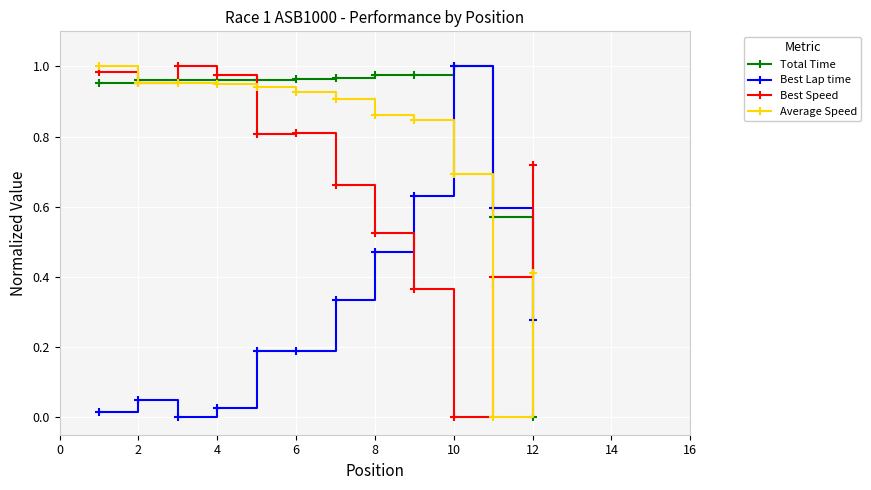

Which series has the largest total across all categories?

Total Time